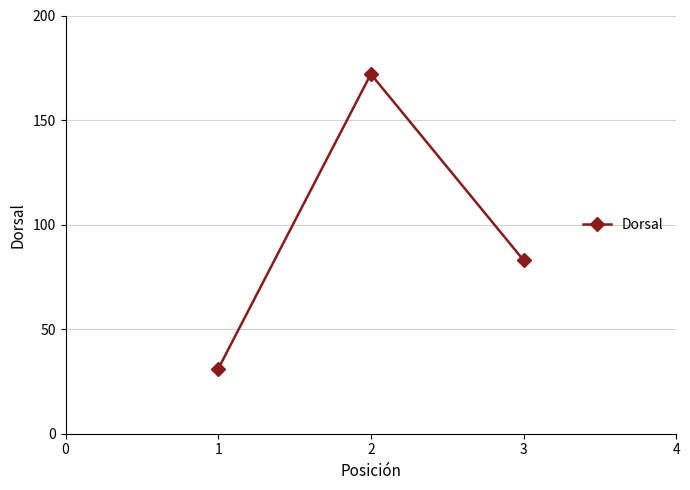

Rank the categories by value from lowest to highest.

1, 3, 2